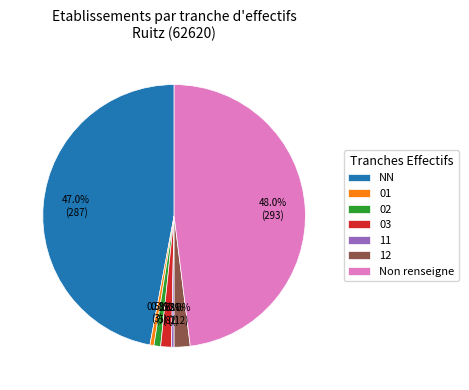

True or false: NN accounts for 47% of the total.

True